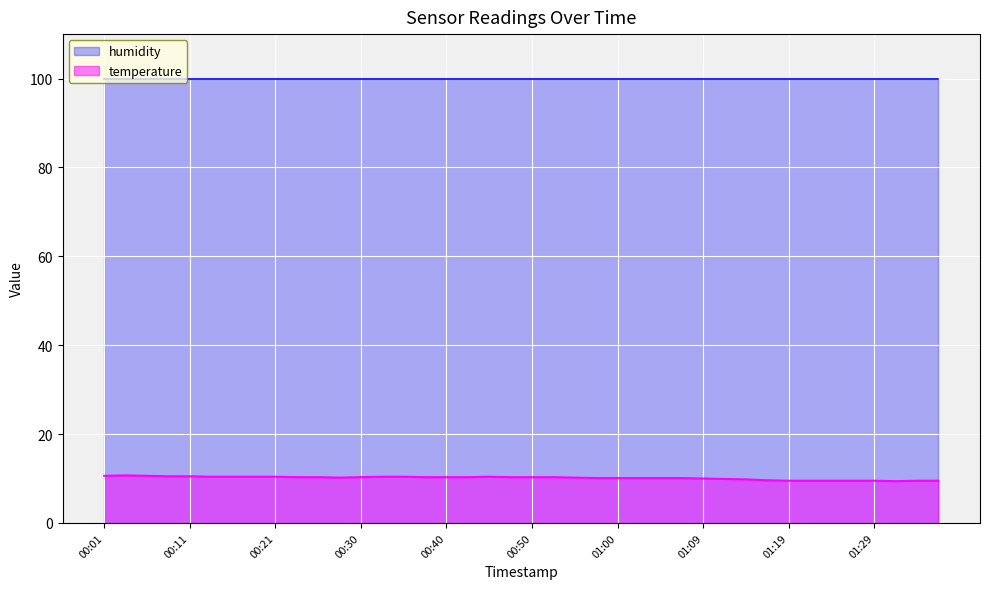

Rank the series by their average value, from lowest to highest.

temperature, humidity